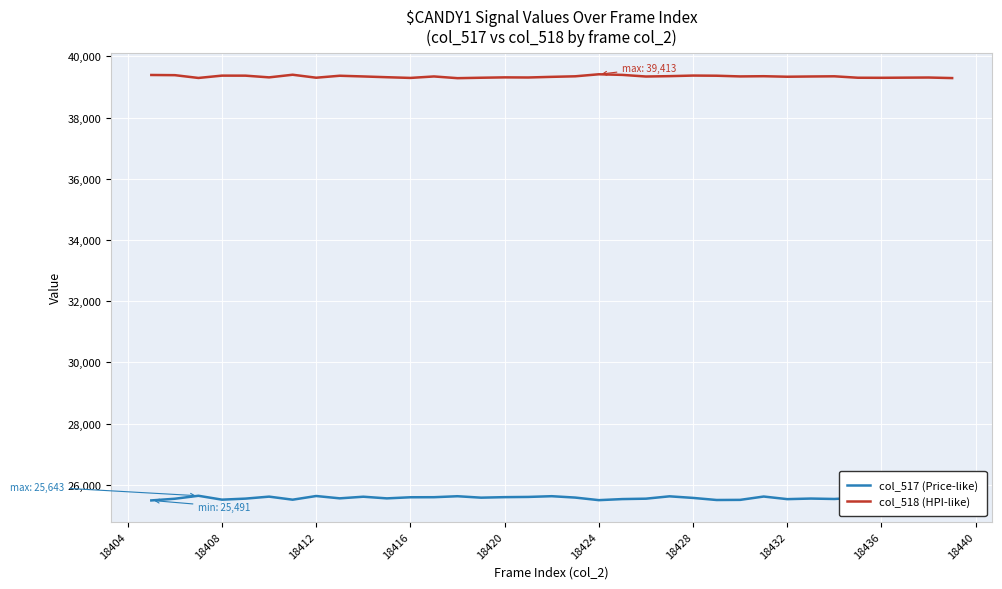

What is the average value of the col_518 (HPI-like) series?

39337